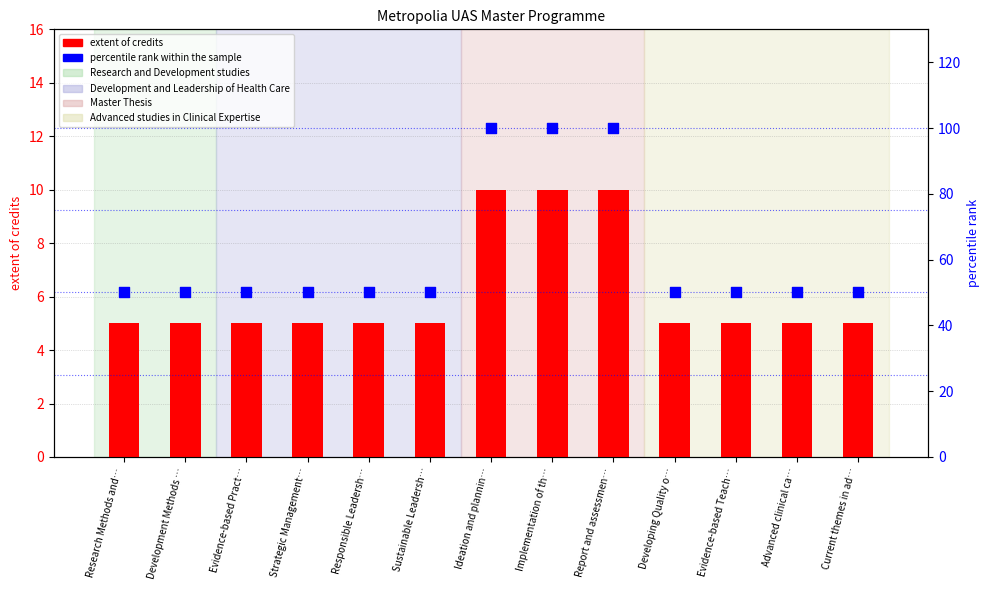

Which series has the widest spread of Y values?

percentile rank within the sample